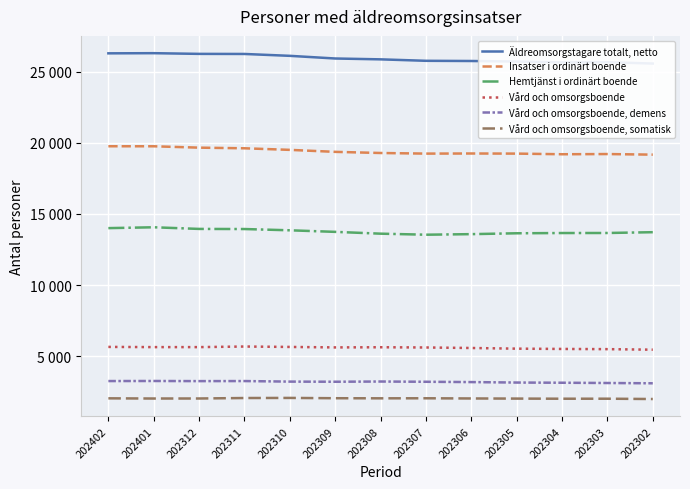

Reading left to right, transcribe all the data shown in this chart.

Äldreomsorgstagare totalt, netto: 26292	26303	26254	26248	26116	25929	25869	25767	25753	25716	25654	25670	25574
Insatser i ordinärt boende: 19758	19756	19660	19615	19504	19364	19284	19241	19249	19241	19196	19210	19168
Hemtjänst i ordinärt boende: 14001	14061	13945	13937	13848	13738	13611	13538	13578	13639	13656	13659	13715
Vård och omsorgsboende: 5648	5634	5634	5675	5646	5613	5624	5608	5572	5525	5505	5491	5453
Vård och omsorgsboende, demens: 3247	3252	3243	3247	3208	3199	3214	3197	3175	3142	3129	3110	3090
Vård och omsorgsboende, somatisk: 2032	2019	2021	2054	2061	2040	2033	2036	2023	2014	2005	2006	1984